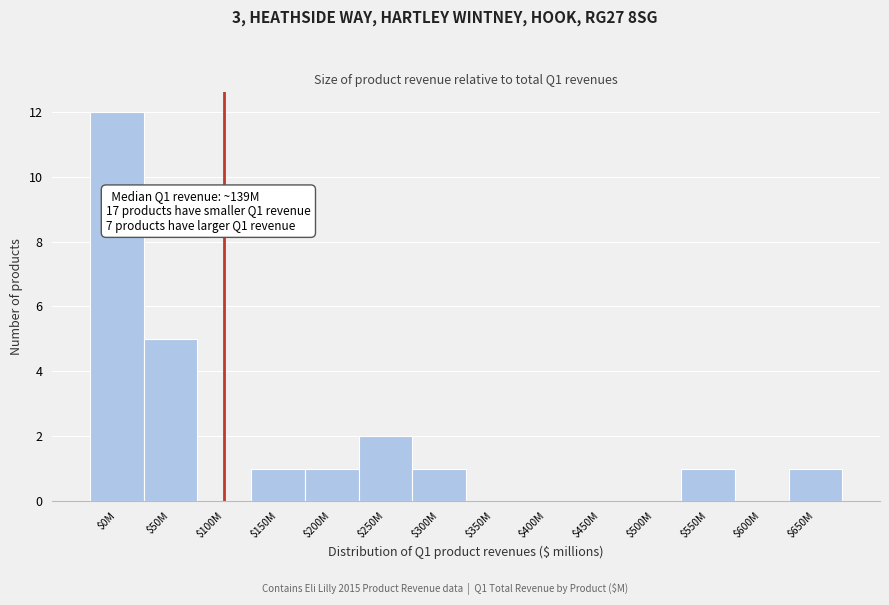

What is the sum of all values?

24